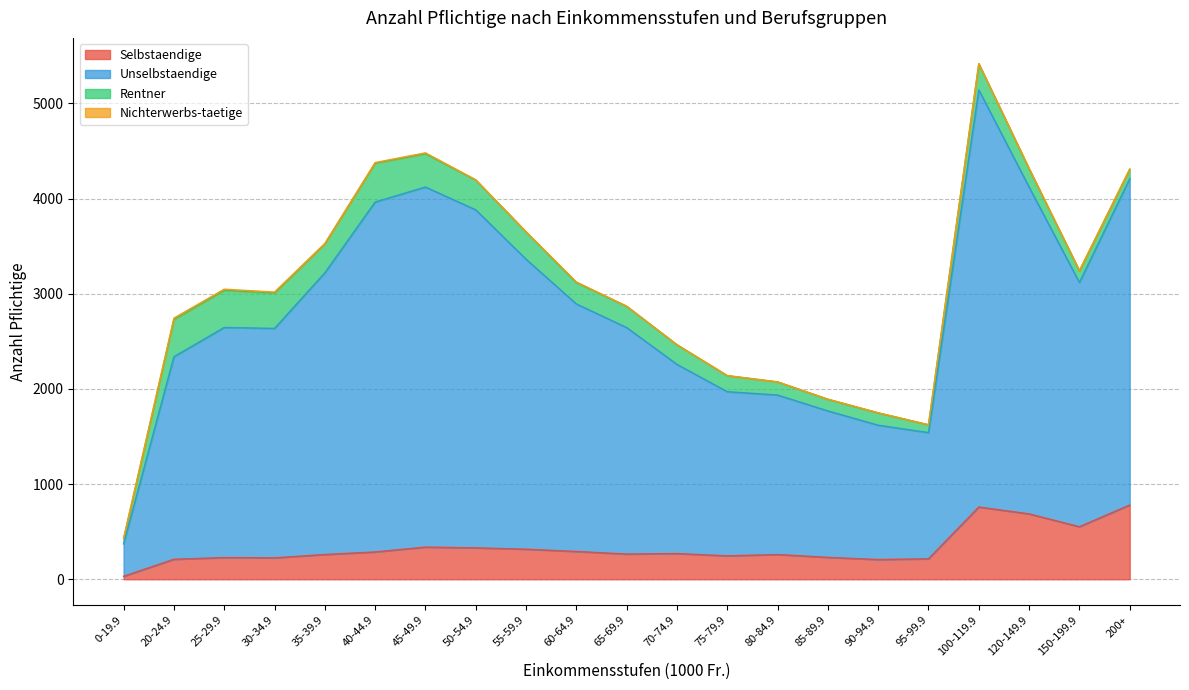

What is the smallest value displayed?

31